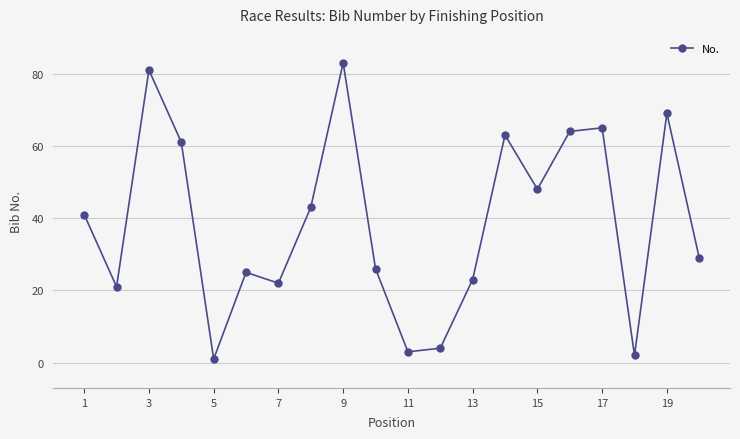

How many points are lower than both their immediate neighbors (excluding endpoints)?

6